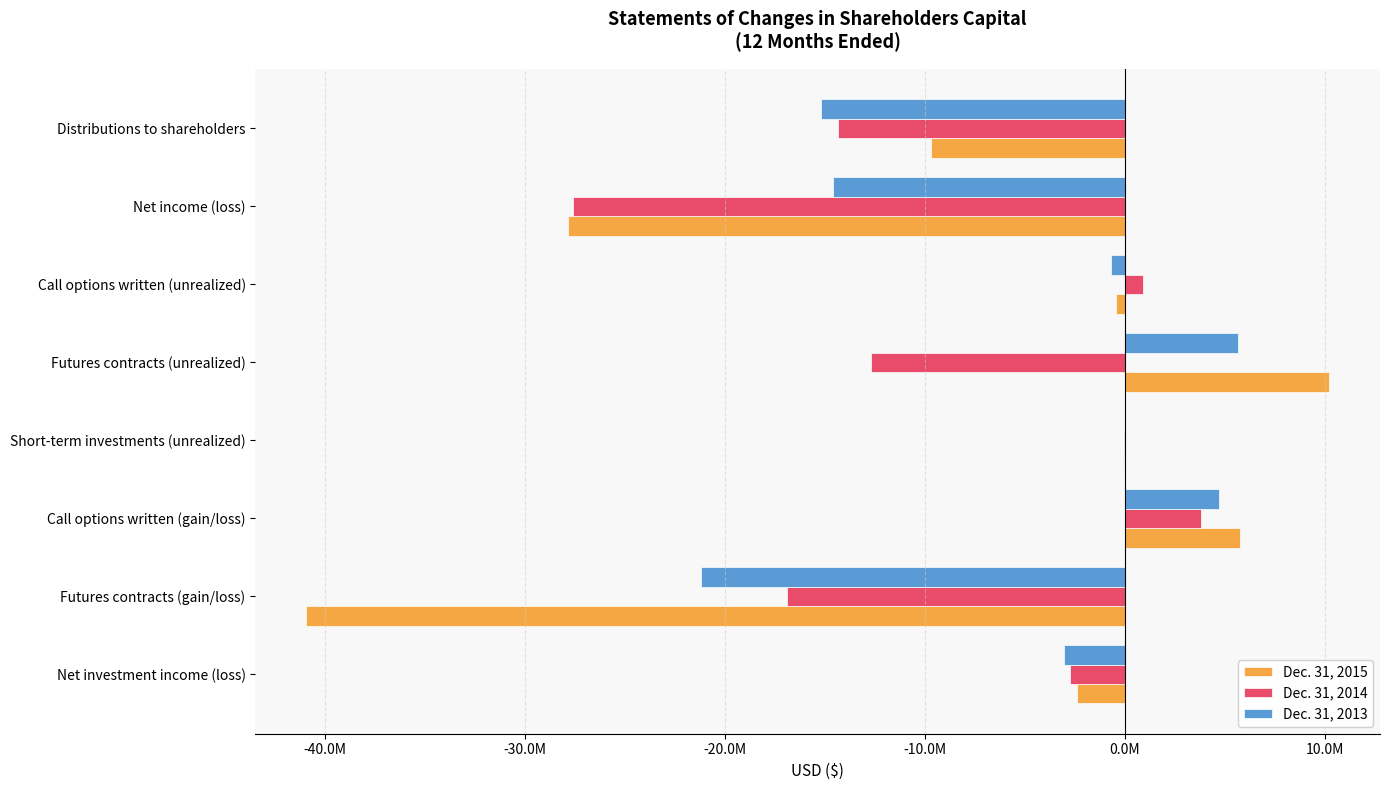

What are all the series names shown in the legend?

Dec. 31, 2015, Dec. 31, 2014, Dec. 31, 2013